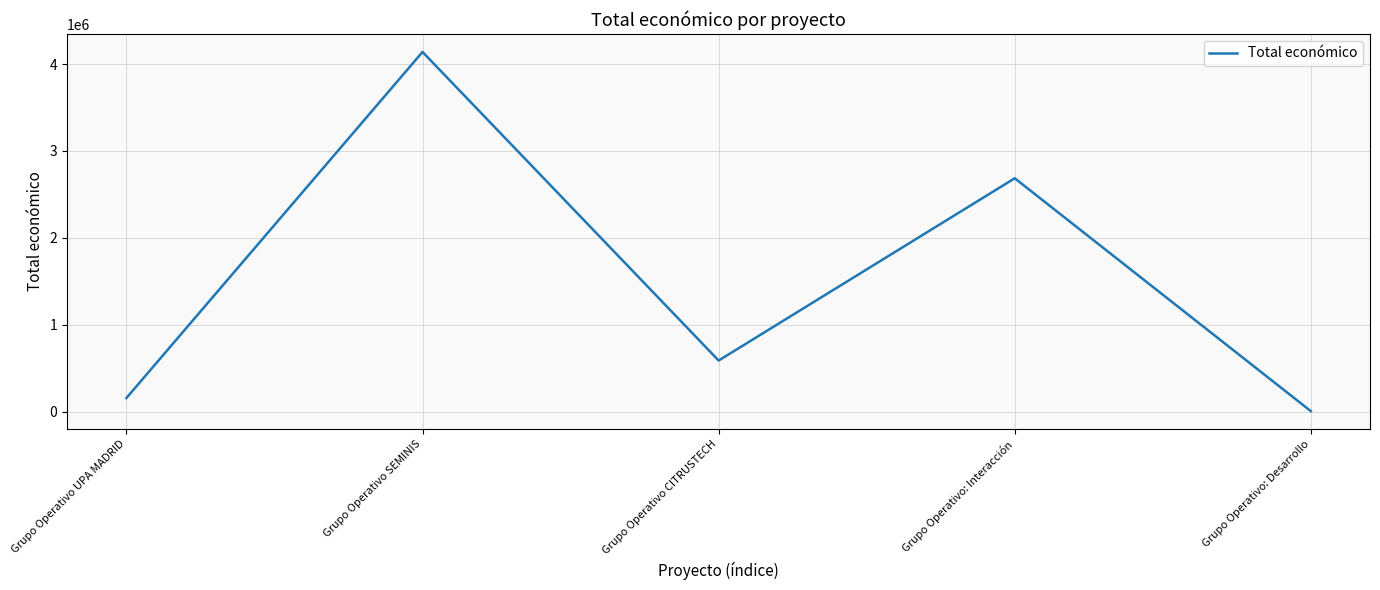

Rank the categories by value from lowest to highest.

Grupo Operativo: Desarrollo, Grupo Operativo UPA MADRID, Grupo Operativo CITRUSTECH, Grupo Operativo: Interacción, Grupo Operativo SEMINIS